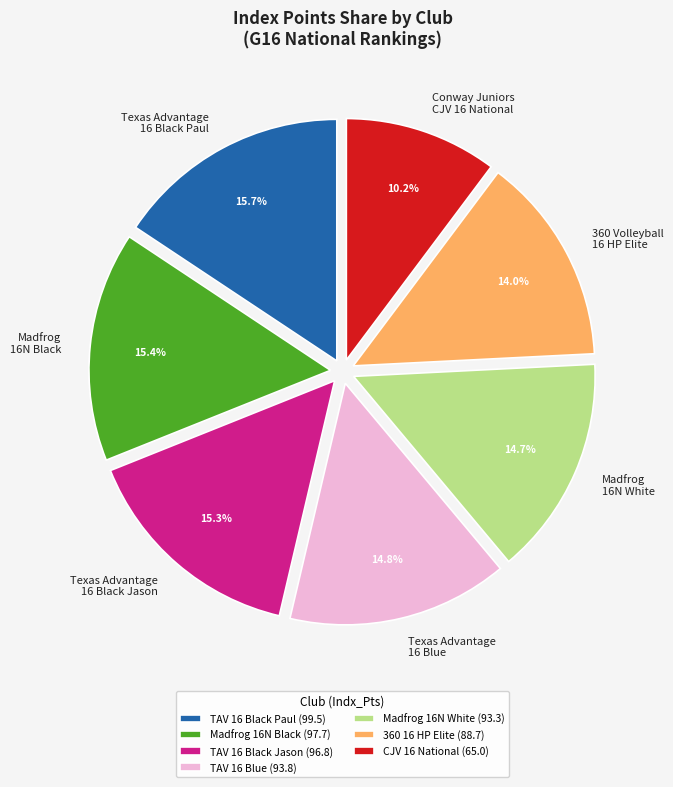

Does Texas Advantage 16 Black Paul account for over 50% of the chart?

No